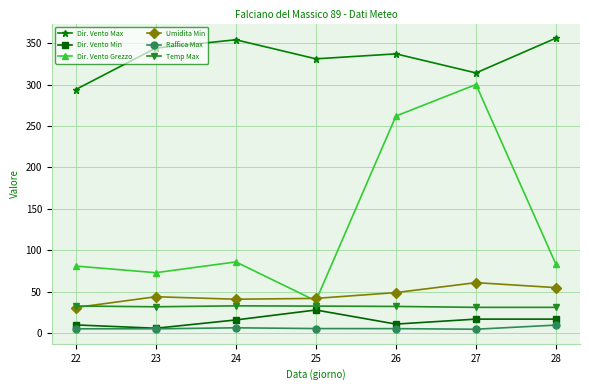

Which series has the widest spread of values?

Dir. Vento Grezzo